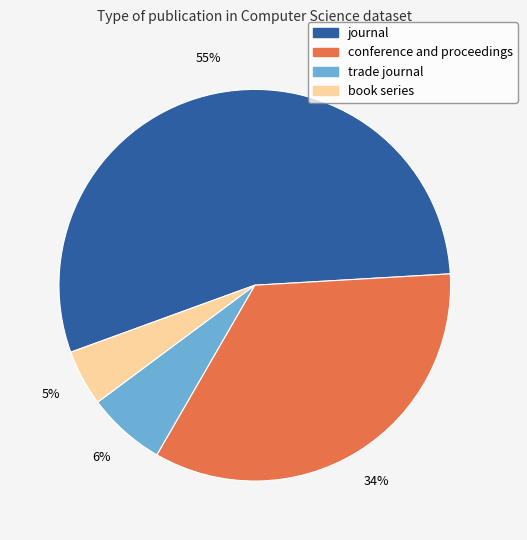

Is journal the majority of the pie?

Yes